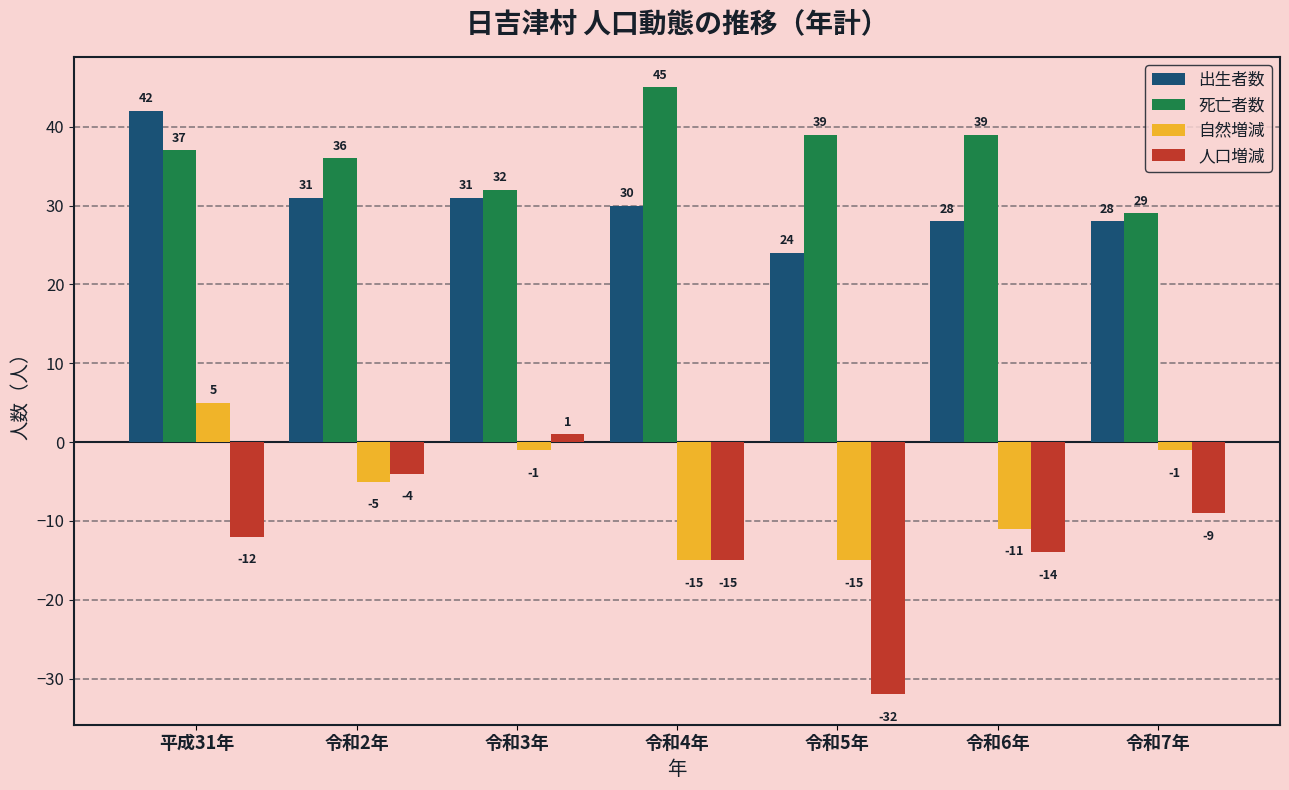

Reading left to right, list all the values displayed in this chart.

出生者数: 平成31年=42	令和2年=31	令和3年=31	令和4年=30	令和5年=24	令和6年=28	令和7年=28
死亡者数: 平成31年=37	令和2年=36	令和3年=32	令和4年=45	令和5年=39	令和6年=39	令和7年=29
自然増減: 平成31年=5	令和2年=-5	令和3年=-1	令和4年=-15	令和5年=-15	令和6年=-11	令和7年=-1
人口増減: 平成31年=-12	令和2年=-4	令和3年=1	令和4年=-15	令和5年=-32	令和6年=-14	令和7年=-9